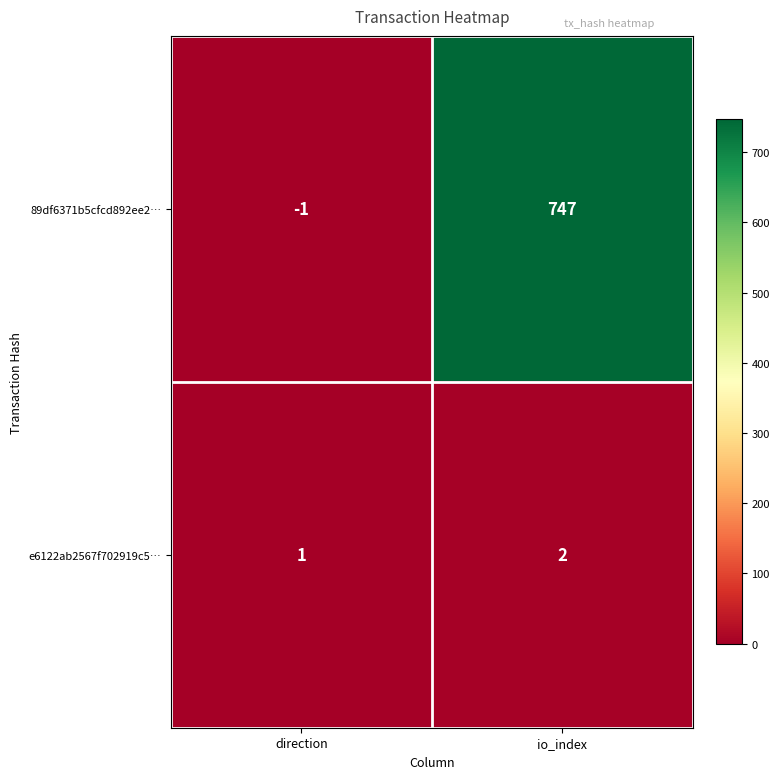

What is the average value of the 89df6371b5cfcd892ee2… series?

373